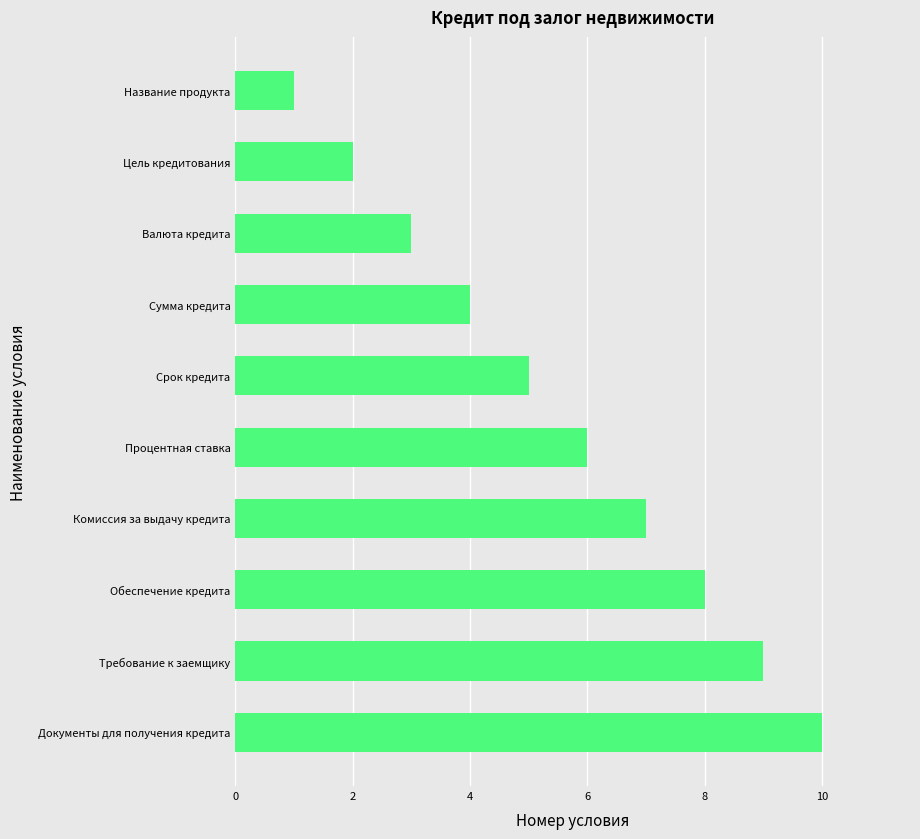

List the labels in order of value, largest first.

Документы для получения кредита, Требование к заемщику, Обеспечение кредита, Комиссия за выдачу кредита, Процентная ставка, Срок кредита, Сумма кредита, Валюта кредита, Цель кредитования, Название продукта